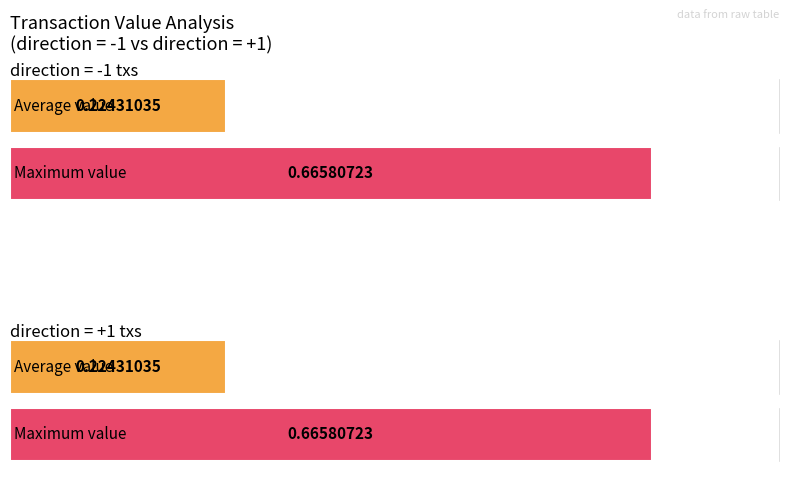

What is the value of the 2nd point from the left?

0.7